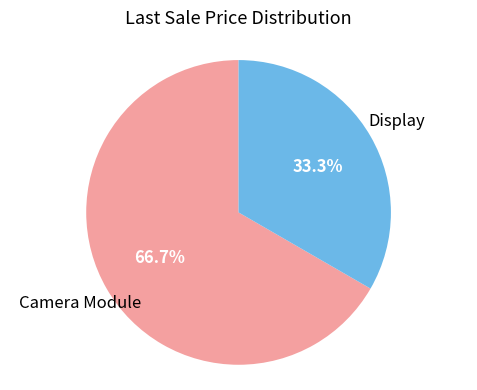

Does any single category account for the majority?

Yes